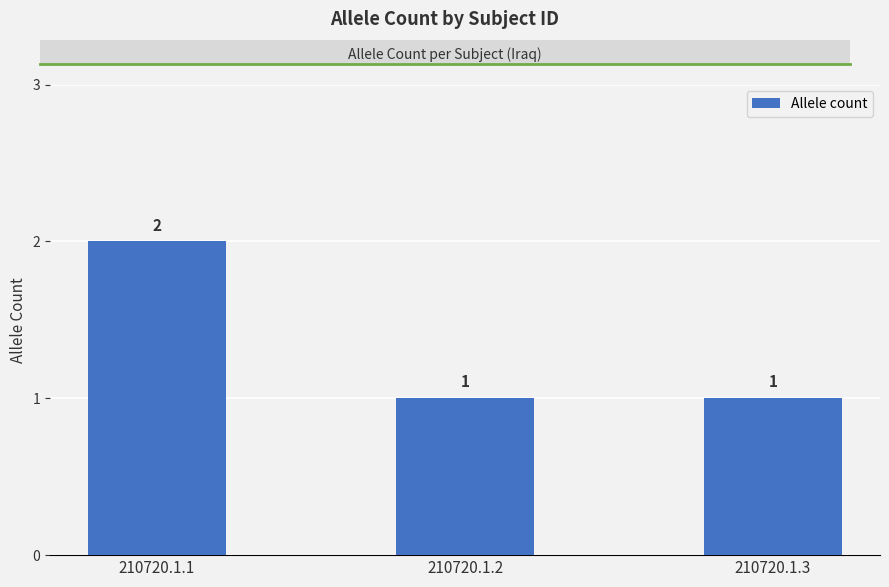

How many values are between 1 and 2?

3